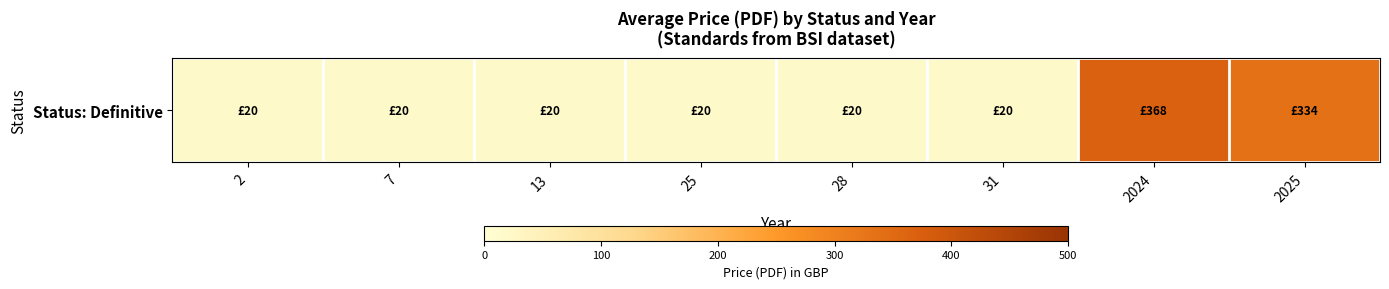

What is the sum of all values?

821.7